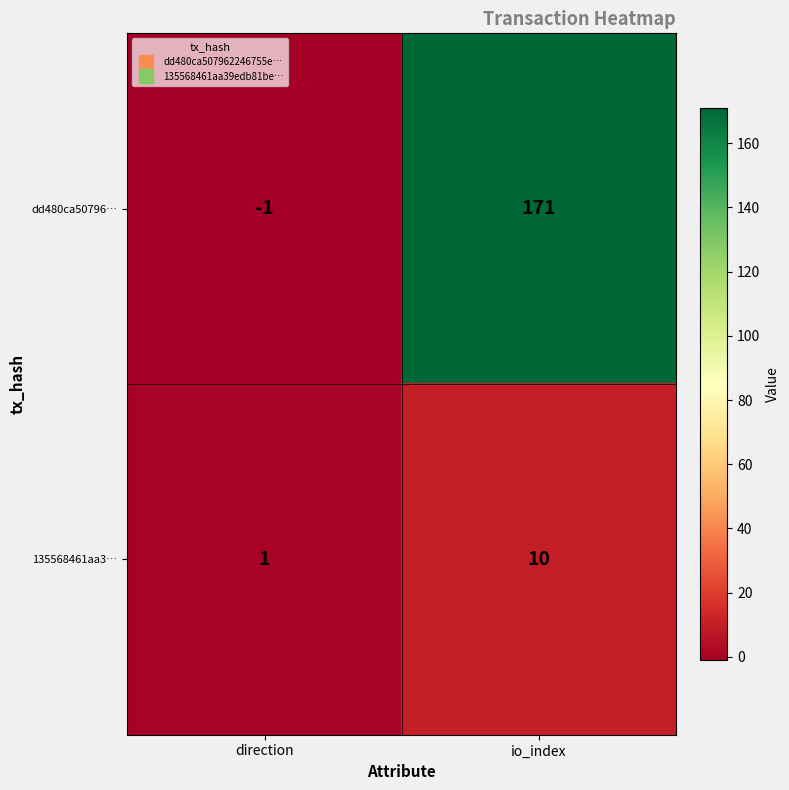

Which series has the largest total across all categories?

dd480ca50796…